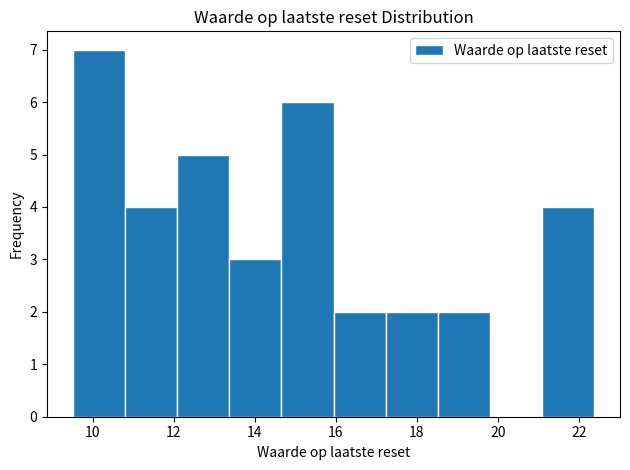

Which range on the x-axis has the tallest bar?

9.6 to 10.8